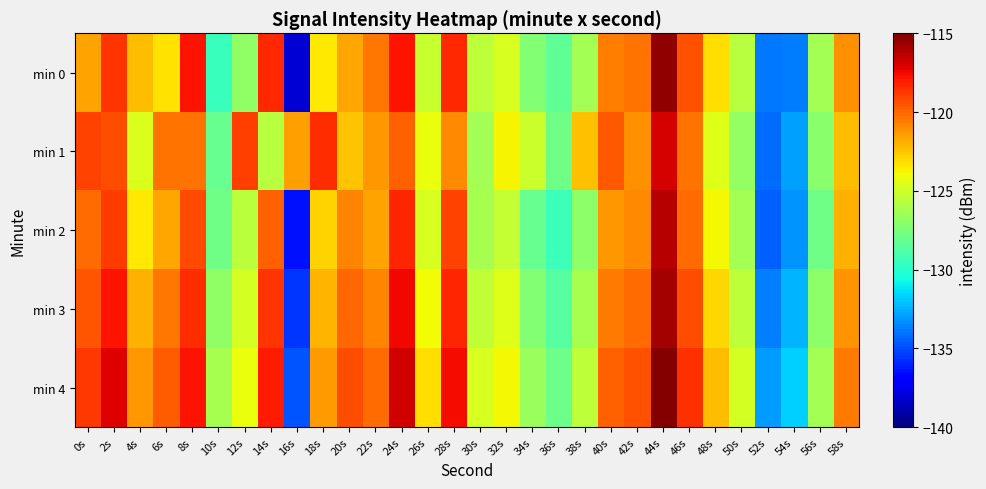

Reading left to right, extract all data points from this chart.

min 0: 0s=-121.6	2s=-118.7	4s=-122.2	6s=-123.3	8s=-117.8	10s=-129.5	12s=-126.8	14s=-118.4	16s=-138.1	18s=-123.5	20s=-121.7	22s=-120.4	24s=-117.7	26s=-125.2	28s=-118.4	30s=-125.5	32s=-124.7	34s=-127.3	36s=-128.4	38s=-126.3	40s=-120.6	42s=-120.3	44s=-115.4	46s=-119.5	48s=-123.2	50s=-125.7	52s=-133.9	54s=-133.8	56s=-126.3	58s=-121.1
min 1: 0s=-119.0	2s=-119.4	4s=-124.6	6s=-120.3	8s=-120.3	10s=-128.1	12s=-118.9	14s=-125.7	16s=-121.5	18s=-118.5	20s=-122.5	22s=-121.3	24s=-119.8	26s=-124.1	28s=-120.9	30s=-126.3	32s=-123.7	34s=-125.1	36s=-127.8	38s=-122.4	40s=-119.6	42s=-121.1	44s=-116.9	46s=-120.3	48s=-124.5	50s=-126.8	52s=-134.2	54s=-132.9	56s=-127.1	58s=-122.3
min 2: 0s=-120.1	2s=-118.9	4s=-123.4	6s=-121.7	8s=-119.2	10s=-127.8	12s=-125.6	14s=-119.8	16s=-136.4	18s=-122.9	20s=-120.8	22s=-121.6	24s=-118.3	26s=-124.7	28s=-119.1	30s=-126.2	32s=-125.3	34s=-128.1	36s=-129.4	38s=-127.0	40s=-121.3	42s=-120.9	44s=-116.2	46s=-120.1	48s=-123.8	50s=-126.3	52s=-134.5	54s=-133.2	56s=-127.8	58s=-122.0
min 3: 0s=-119.5	2s=-117.8	4s=-122.0	6s=-120.4	8s=-118.5	10s=-126.9	12s=-124.8	14s=-118.7	16s=-135.6	18s=-122.1	20s=-120.0	22s=-120.8	24s=-117.5	26s=-123.9	28s=-118.3	30s=-125.4	32s=-124.5	34s=-127.3	36s=-128.6	38s=-126.2	40s=-120.5	42s=-120.1	44s=-115.8	46s=-119.3	48s=-123.0	50s=-125.5	52s=-133.7	54s=-132.4	56s=-127.0	58s=-121.2
min 4: 0s=-118.8	2s=-117.1	4s=-121.3	6s=-119.7	8s=-117.8	10s=-126.2	12s=-124.1	14s=-118.0	16s=-134.8	18s=-121.4	20s=-119.3	22s=-120.1	24s=-116.8	26s=-123.2	28s=-117.6	30s=-124.7	32s=-123.8	34s=-126.6	36s=-127.9	38s=-125.5	40s=-119.8	42s=-119.4	44s=-115.1	46s=-118.6	48s=-122.3	50s=-124.8	52s=-133.0	54s=-131.7	56s=-126.3	58s=-120.5